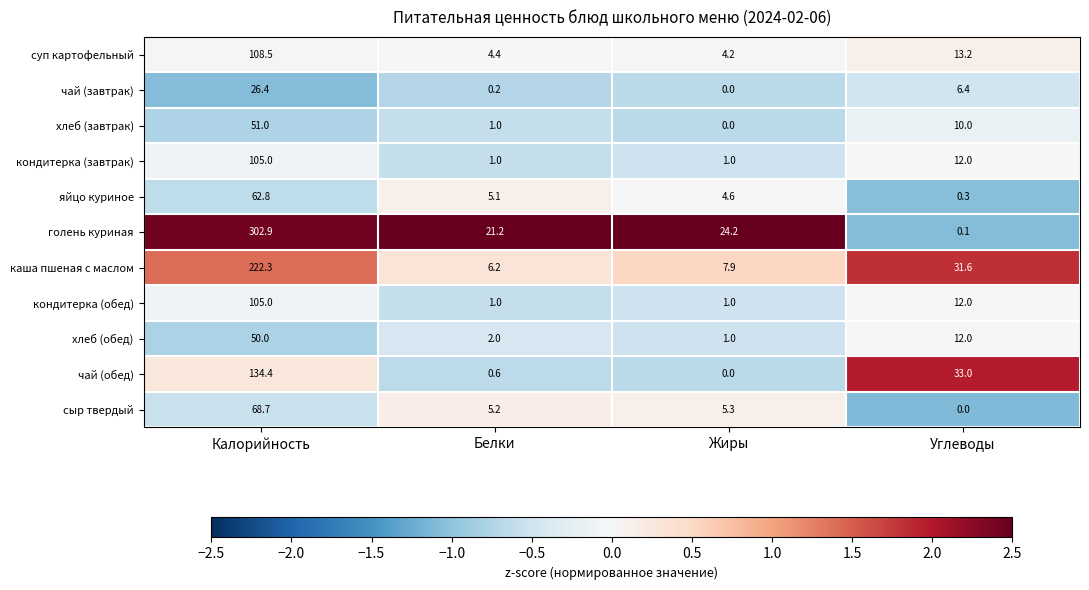

At how many categories does at least one series exceed 0?

4